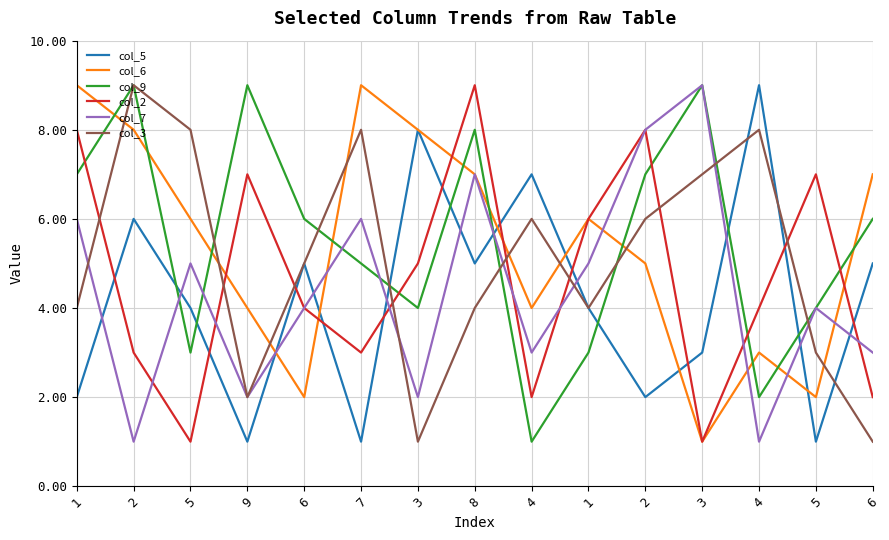

The col_2 series shows 5 at 2. True or false?

False